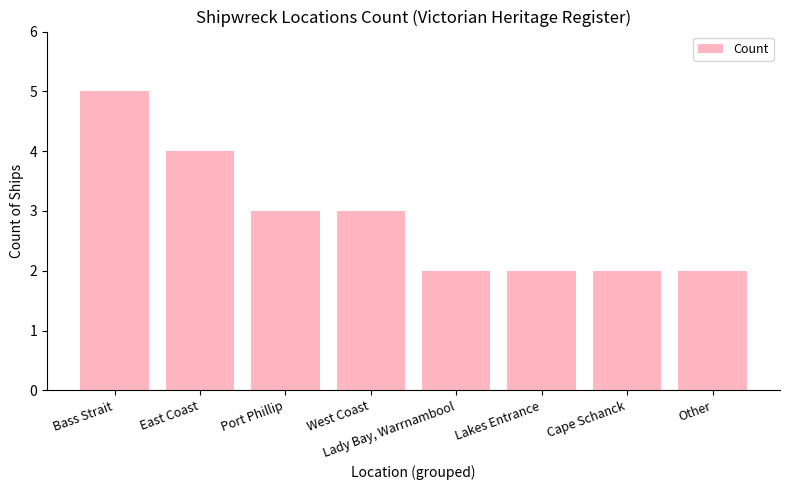

Which label corresponds to the largest value in the chart?

Bass Strait